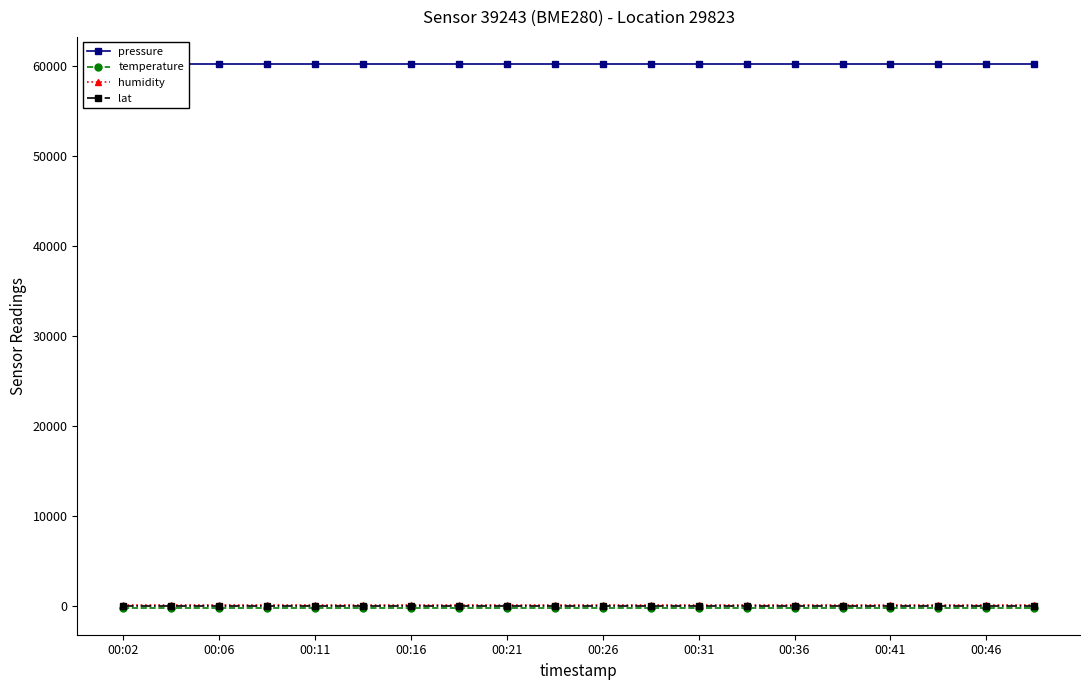

True or false: temperature has more than 1 points higher than both neighbors.

False